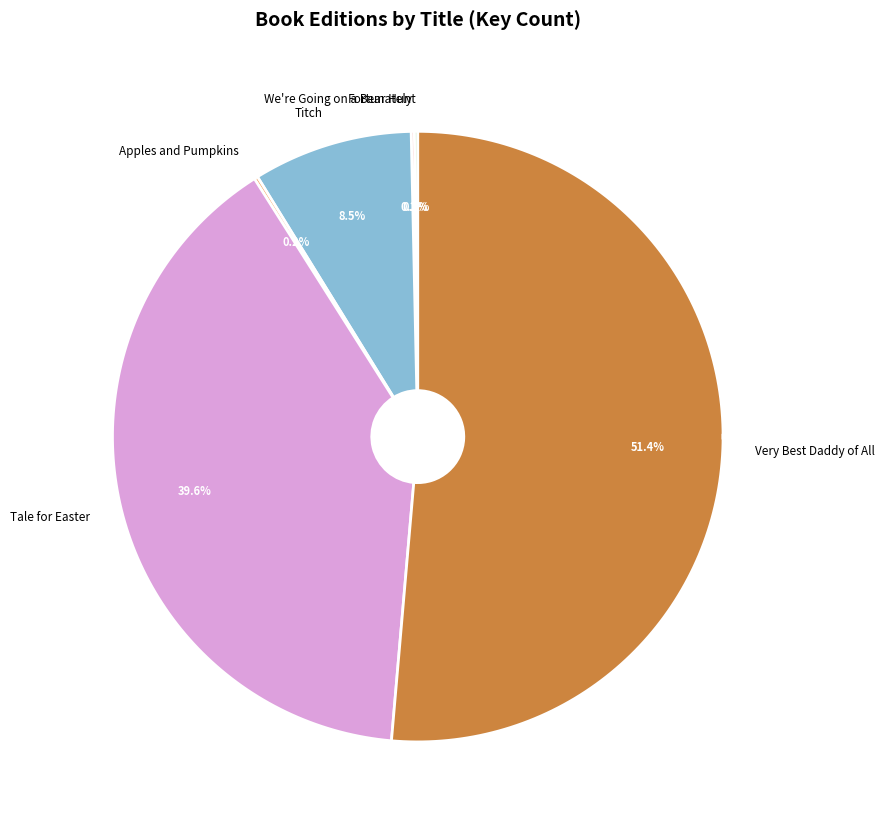

What portion of the pie excludes Fortunately?

99.8%